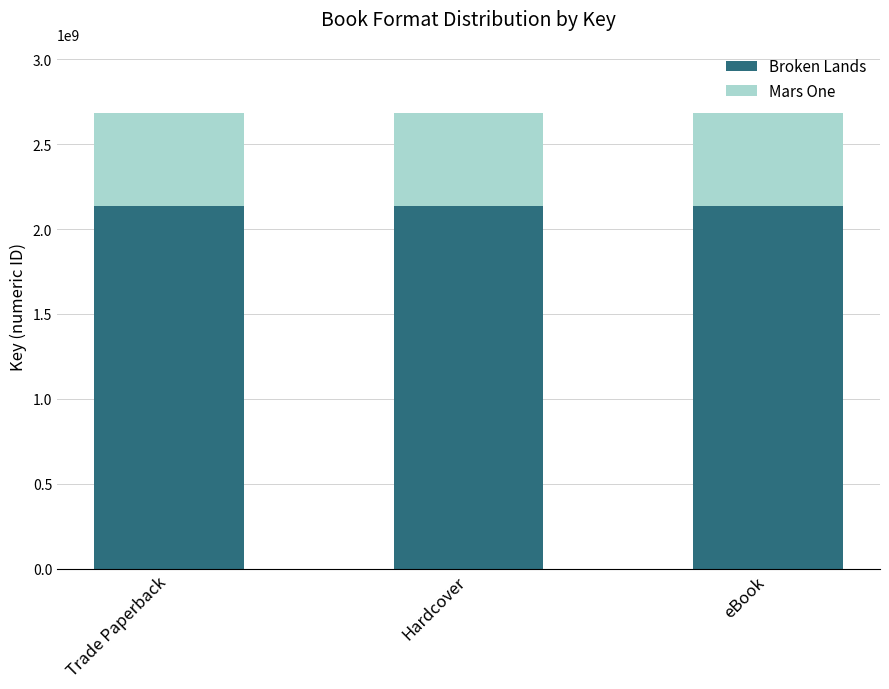

What is the sum of all Broken Lands values?

6409302948